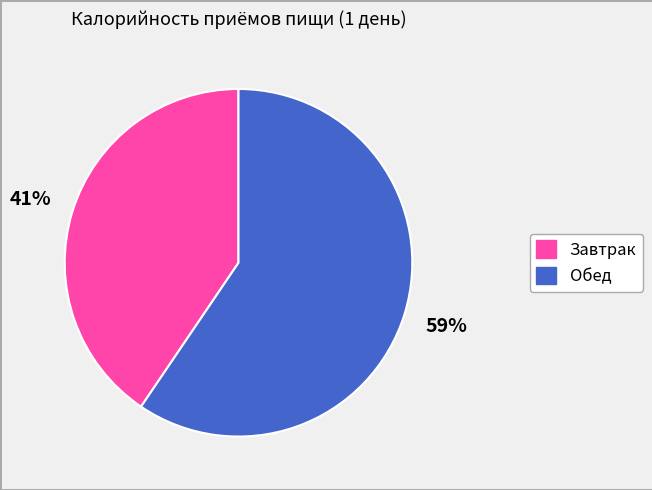

To the nearest percent, what is the average slice percentage?

50%